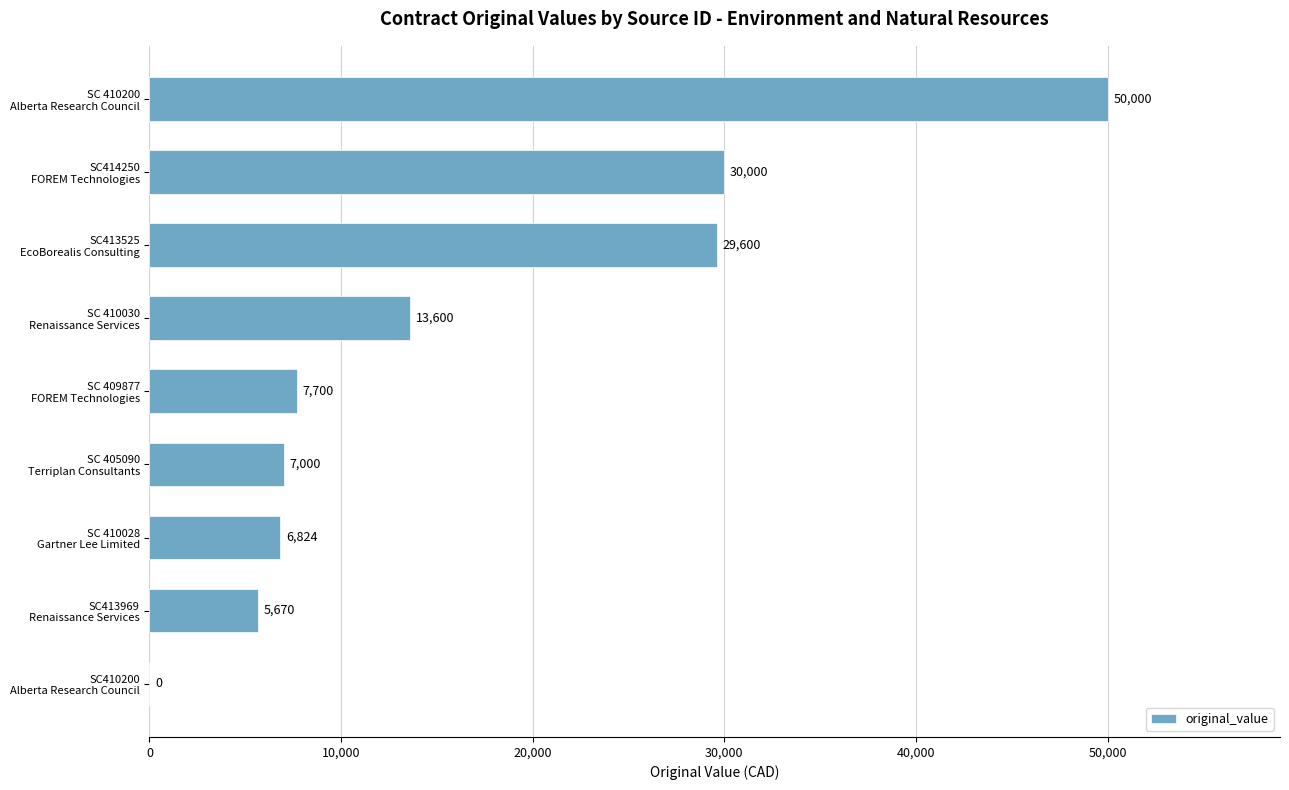

What is the sum of all values?

150394